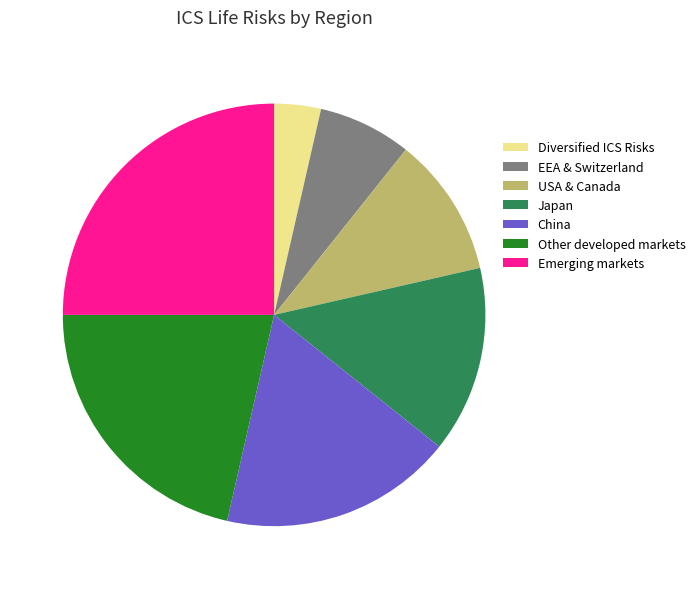

How many segments does this pie chart have?

7